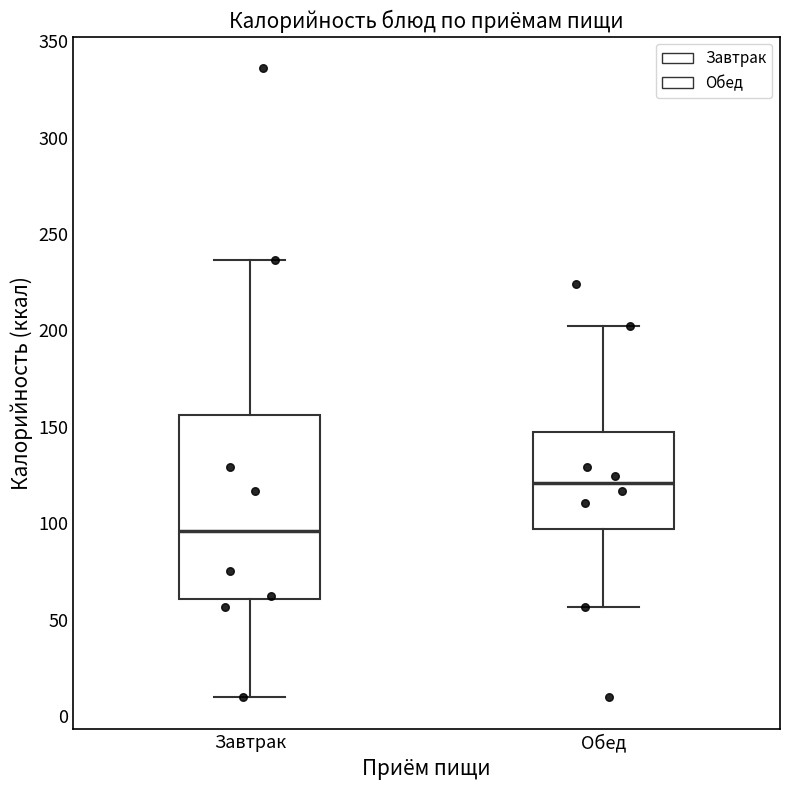

Which box has the lowest median line?

Завтрак